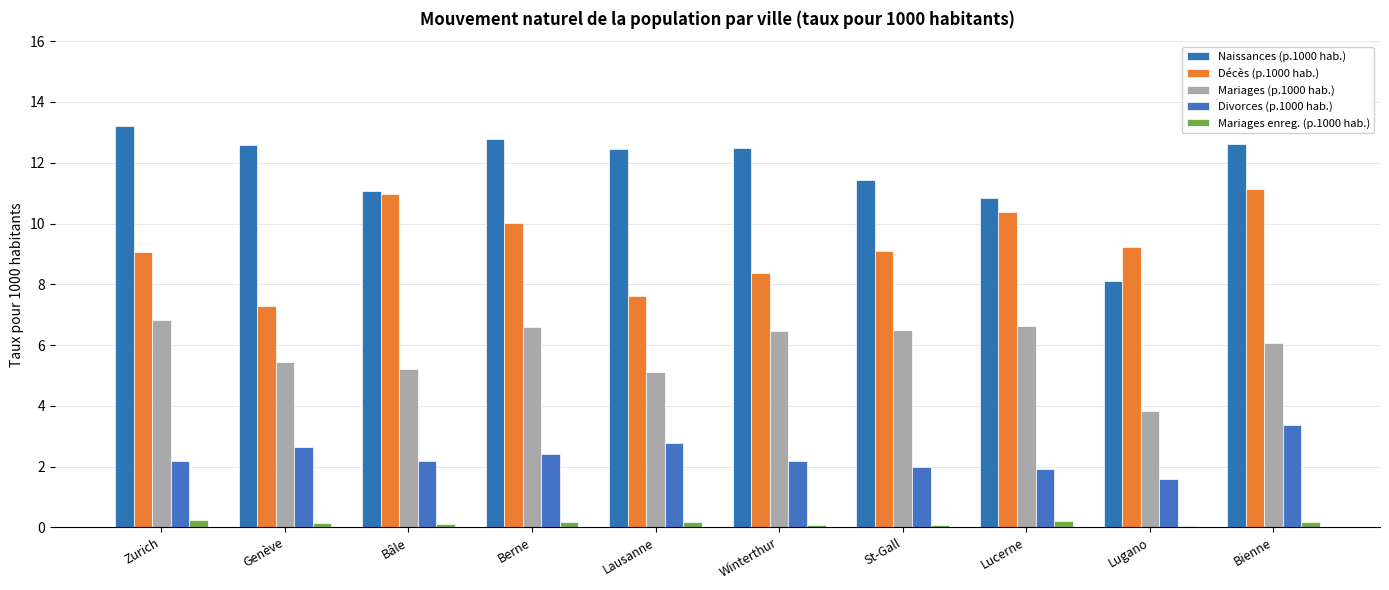

List the series in order of their overall mean, highest first.

Naissances (p.1000 hab.), Décès (p.1000 hab.), Mariages (p.1000 hab.), Divorces (p.1000 hab.), Mariages enreg. (p.1000 hab.)